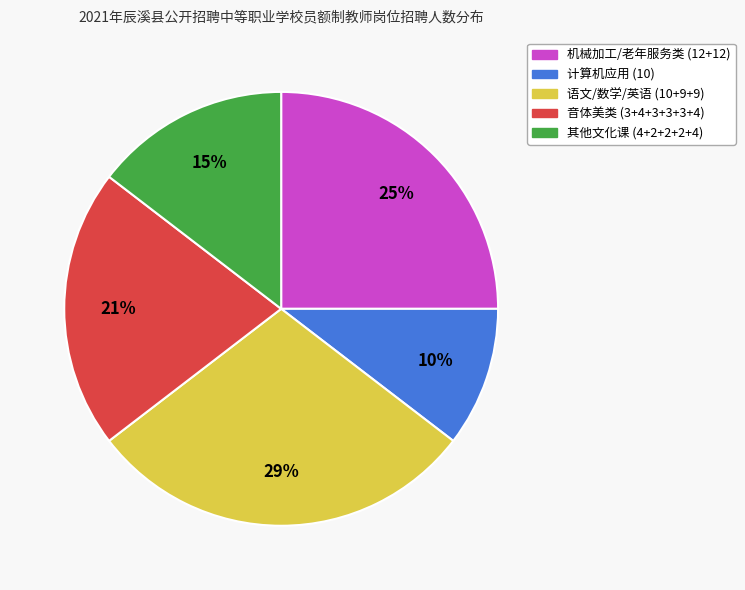

To the nearest percent, what is the difference between the largest and smallest slice percentages?

19%